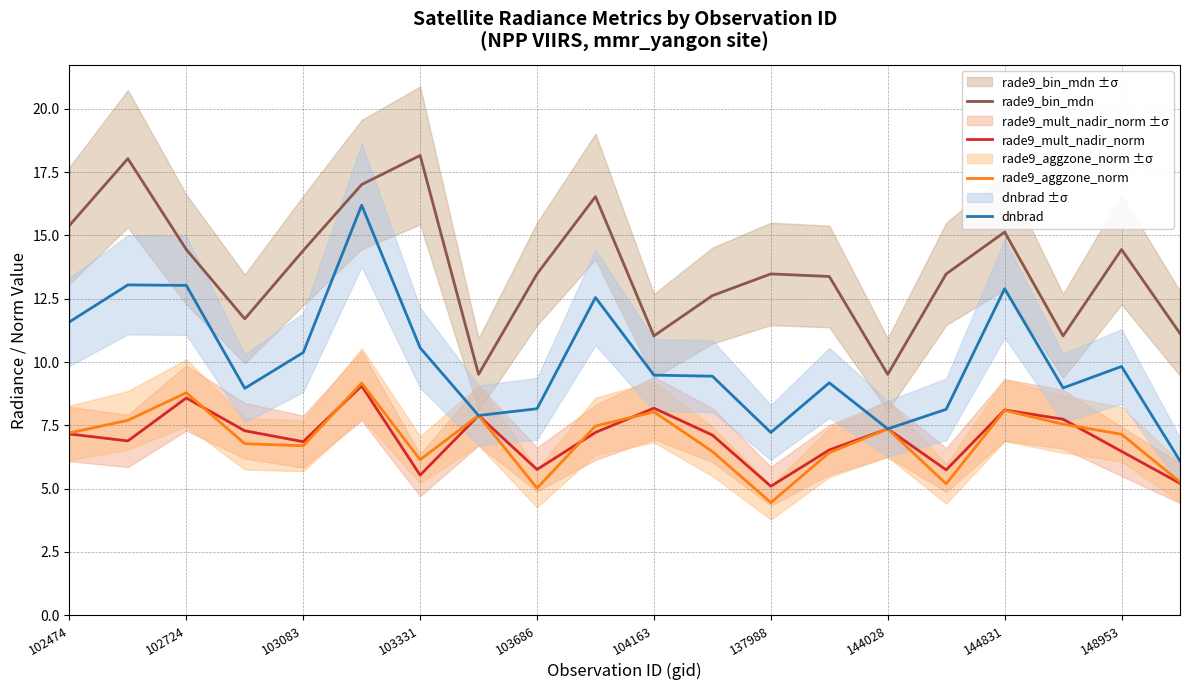

How many values in the rade9_aggzone_norm series exceed 7?

11